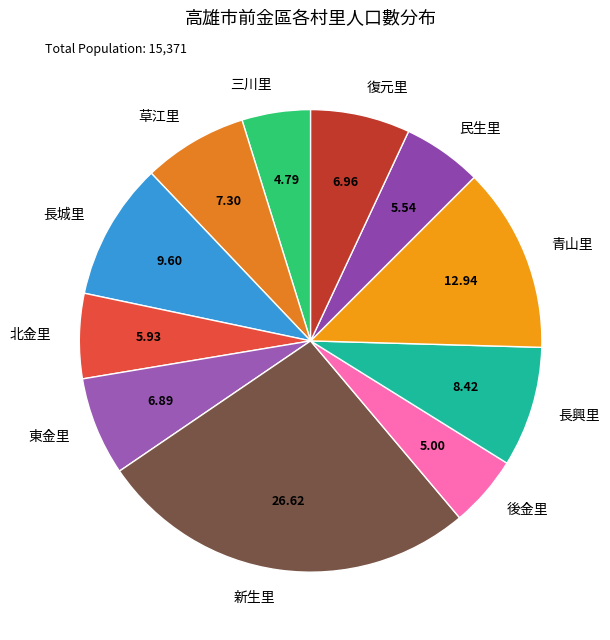

Between 北金里 and 草江里, which is larger?

草江里